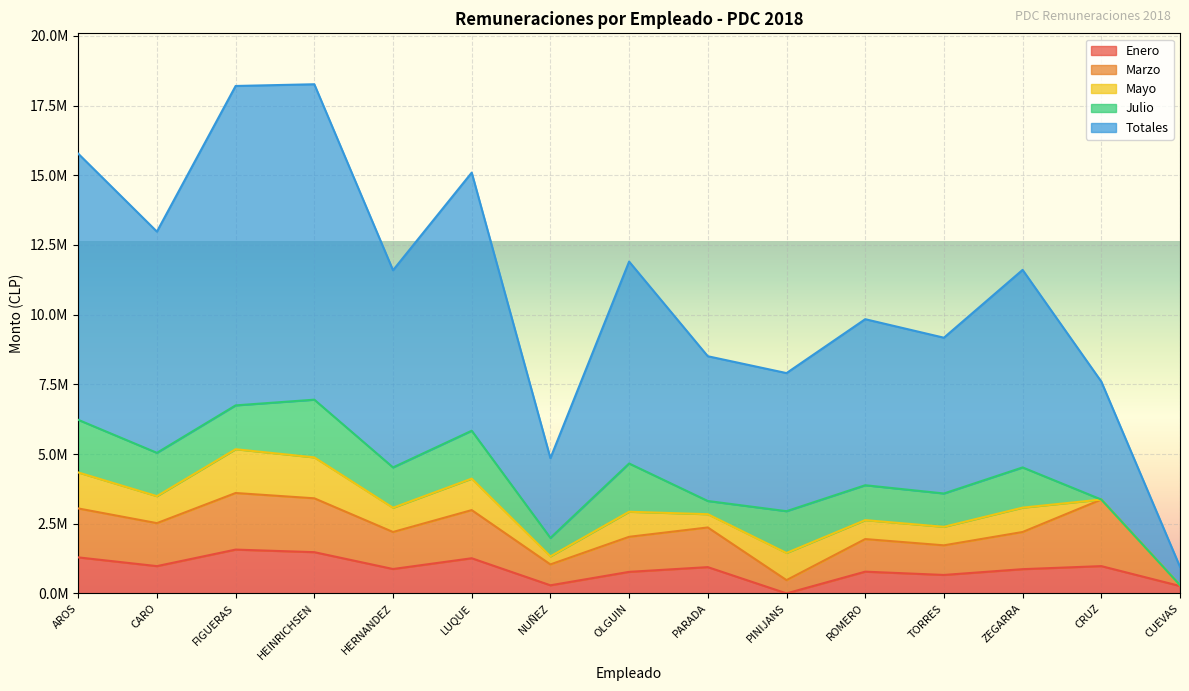

Is it true that Marzo equals 1257702 at OLGUIN?

True